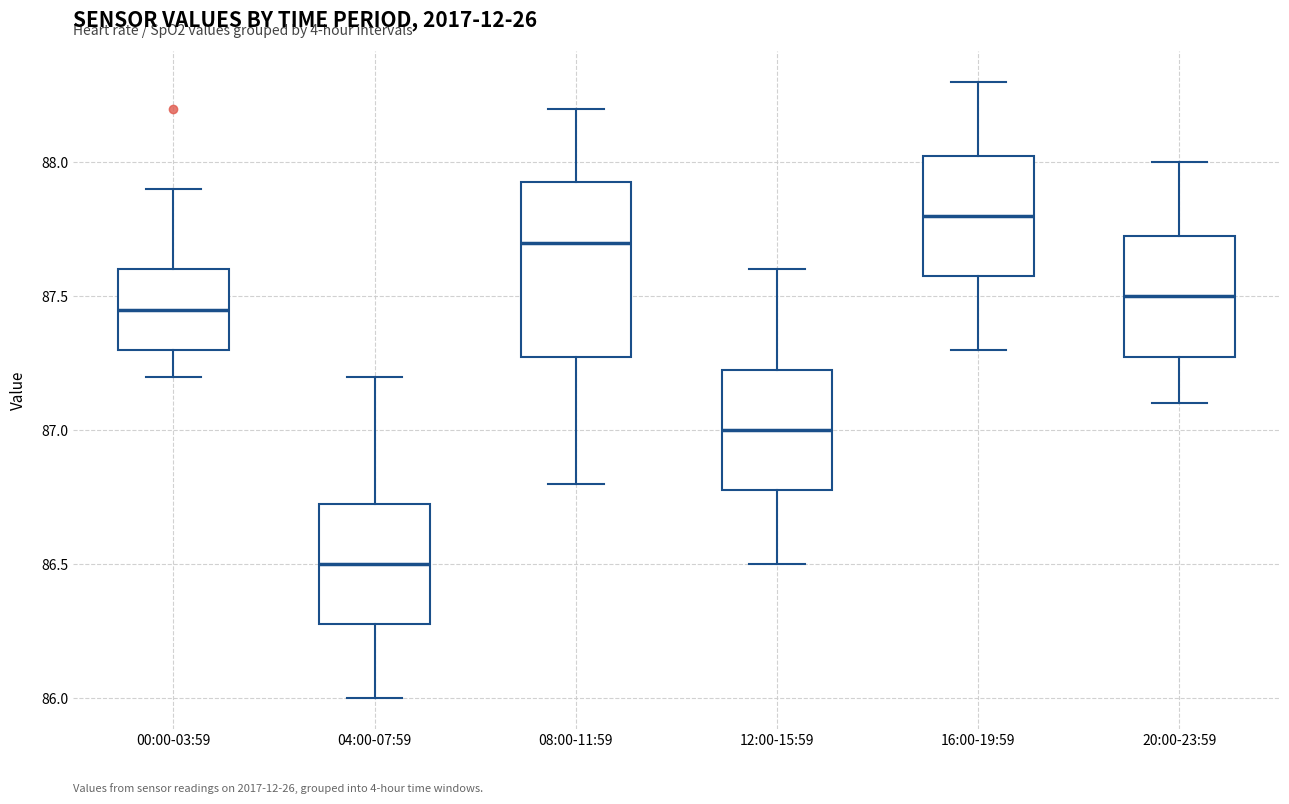

Which box has the highest median line?

16:00-19:59